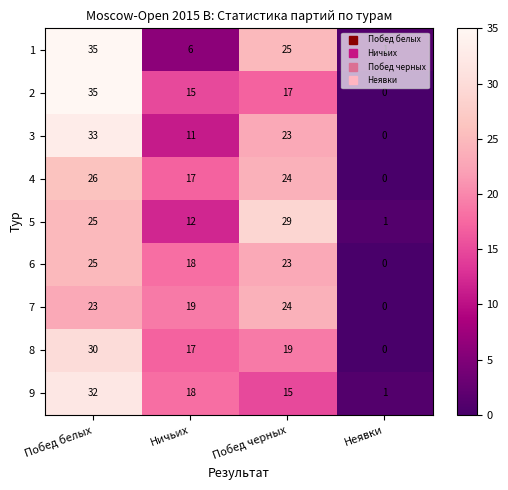

Between Ничьих and Побед черных, which series saw the biggest shift?

1